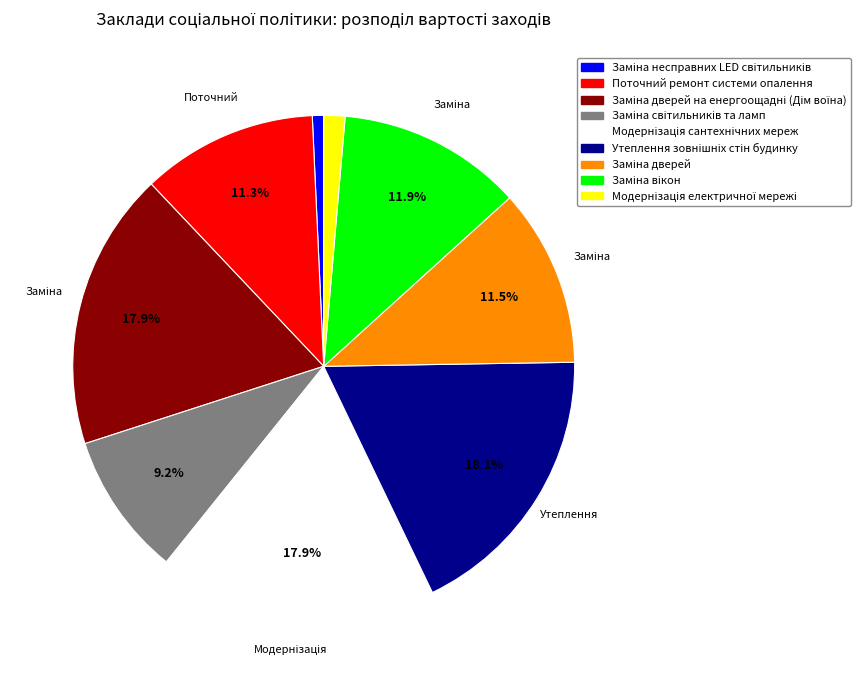

Does any single category account for the majority?

No